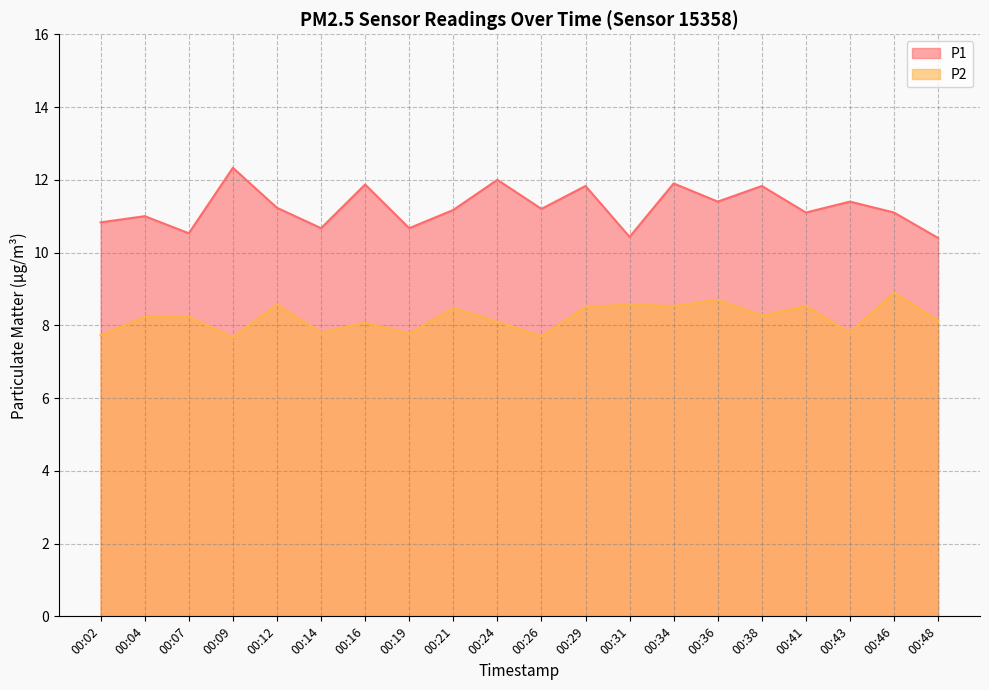

What is the maximum value for P2?

8.9